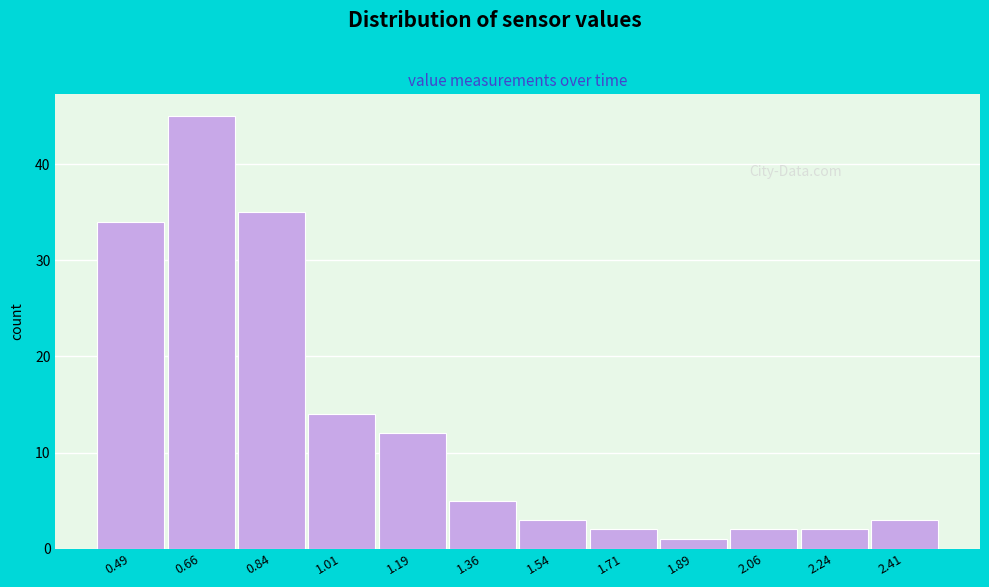

Reading left to right, list every bar in this chart as the range it spans on the x-axis followed by its height. Neither the bar edges nor the heights are printed on the chart, so give them approximately, as read against the axes.

0.400 to 0.575: 34
0.575 to 0.750: 45
0.750 to 0.925: 35
0.925 to 1.100: 14
1.100 to 1.275: 12
1.275 to 1.450: 5
1.450 to 1.625: 3
1.625 to 1.800: 2
1.800 to 1.975: 1
1.975 to 2.150: 2
2.150 to 2.325: 2
2.325 to 2.500: 3